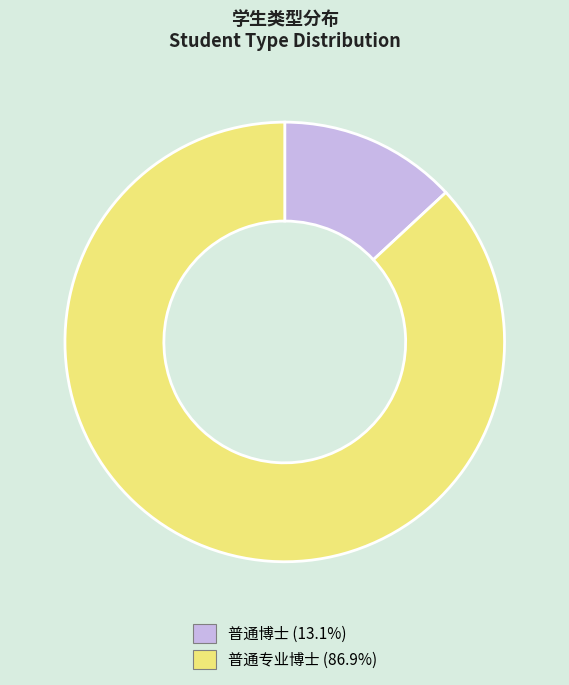

Is the sum of 普通博士 and 普通专业博士 greater than half?

Yes